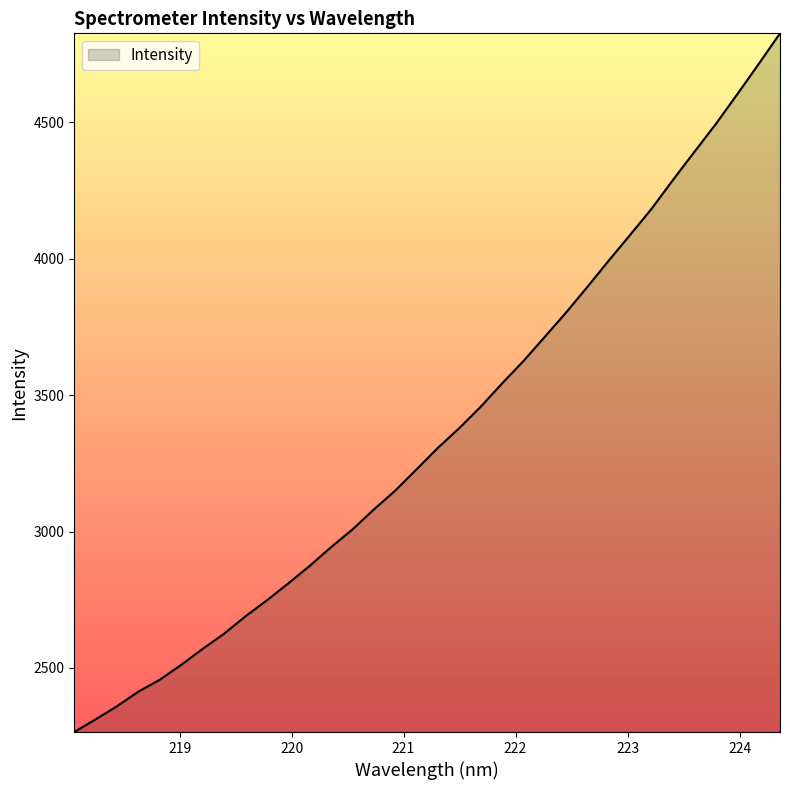

How many values are below 3307?

17